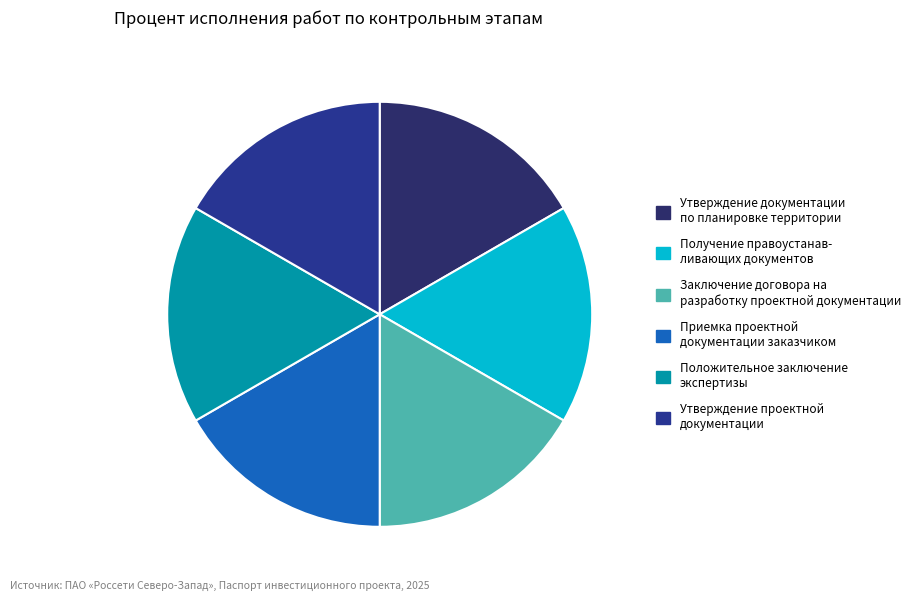

How many slices are in this pie chart?

6